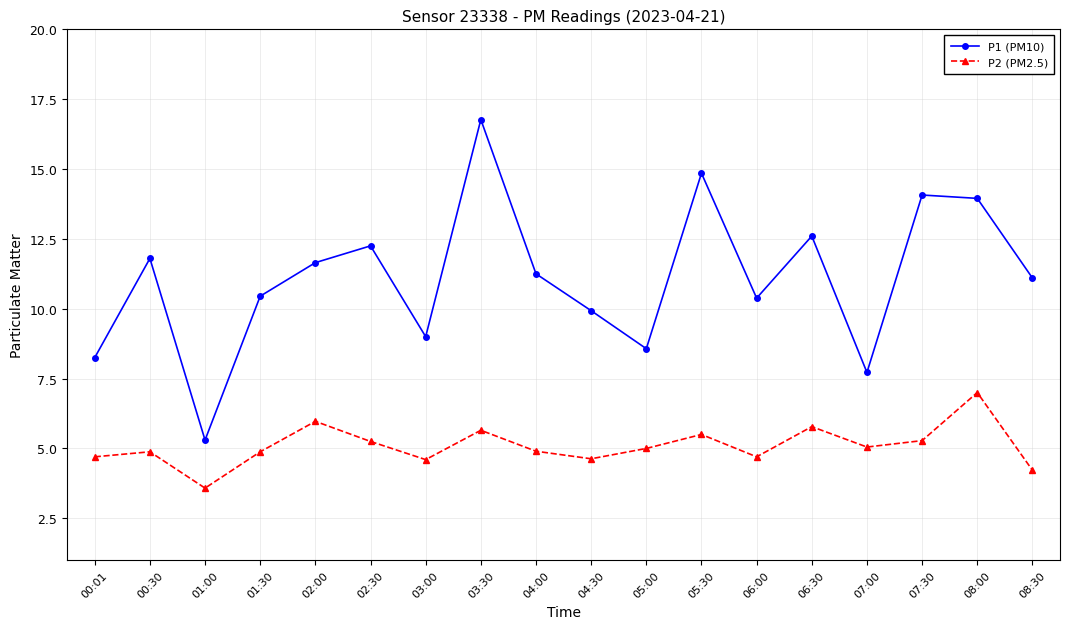

At which label does P2 (PM2.5) first exceed 5?

02:00